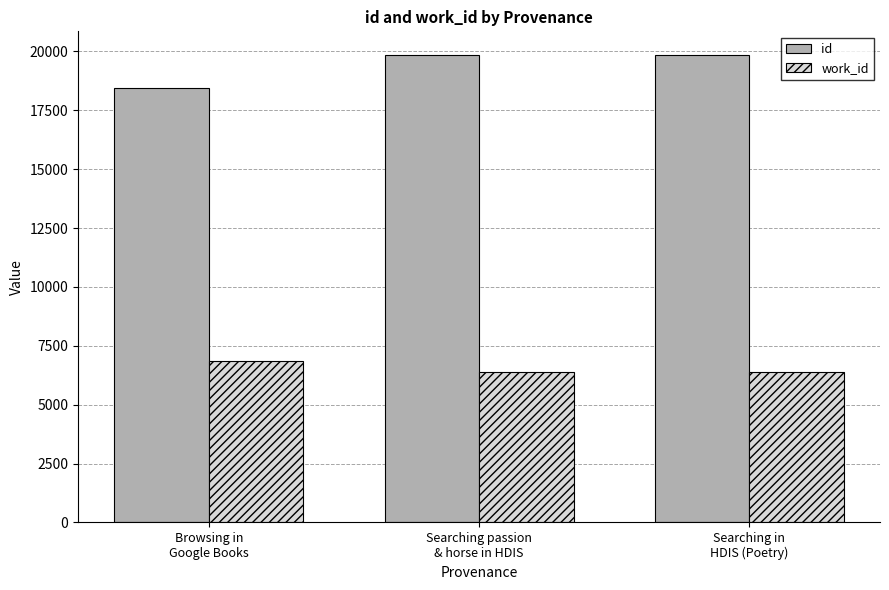

What is the highest value of the id series?

19859